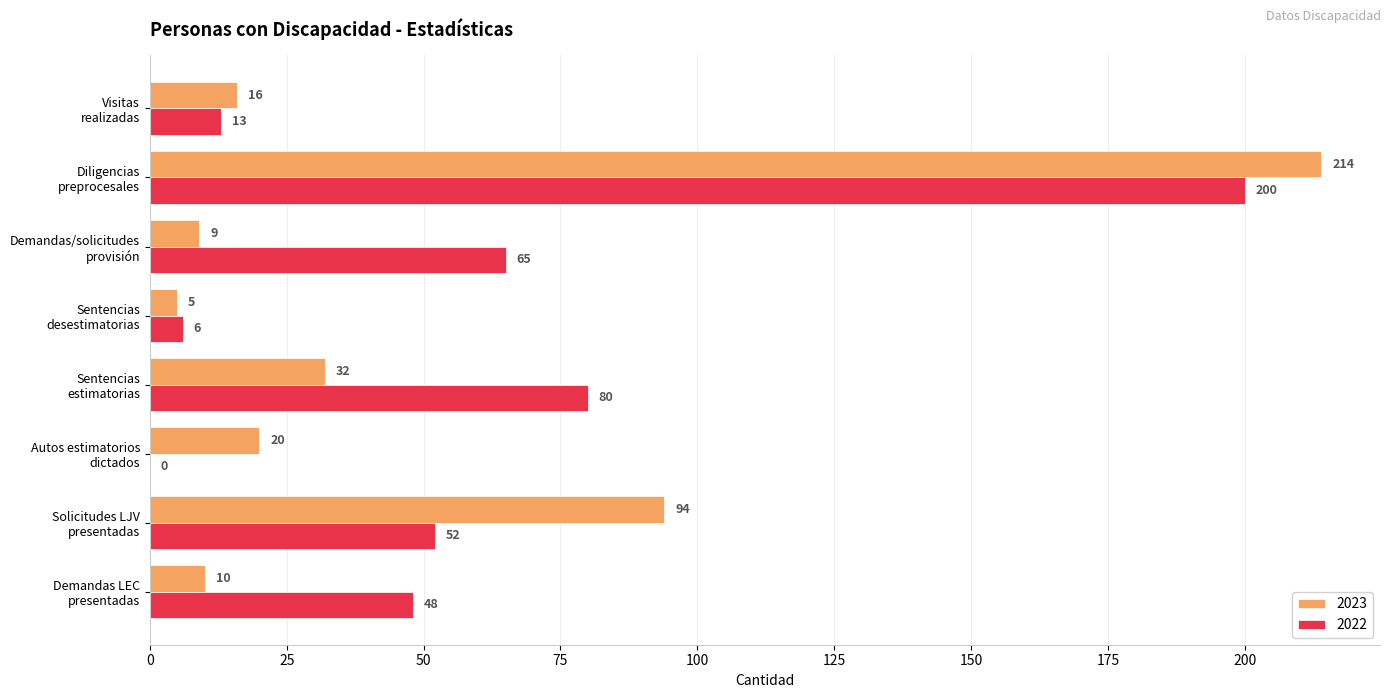

Which series has the largest range (max minus min)?

2023